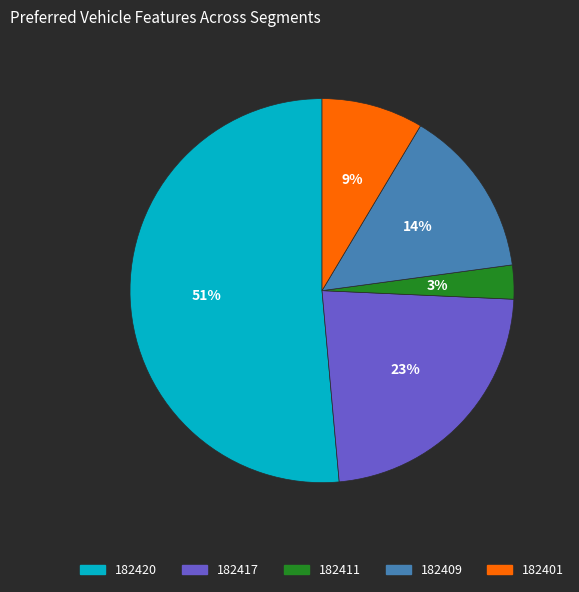

Do 182401 and 182420 together represent more than half of the pie?

Yes